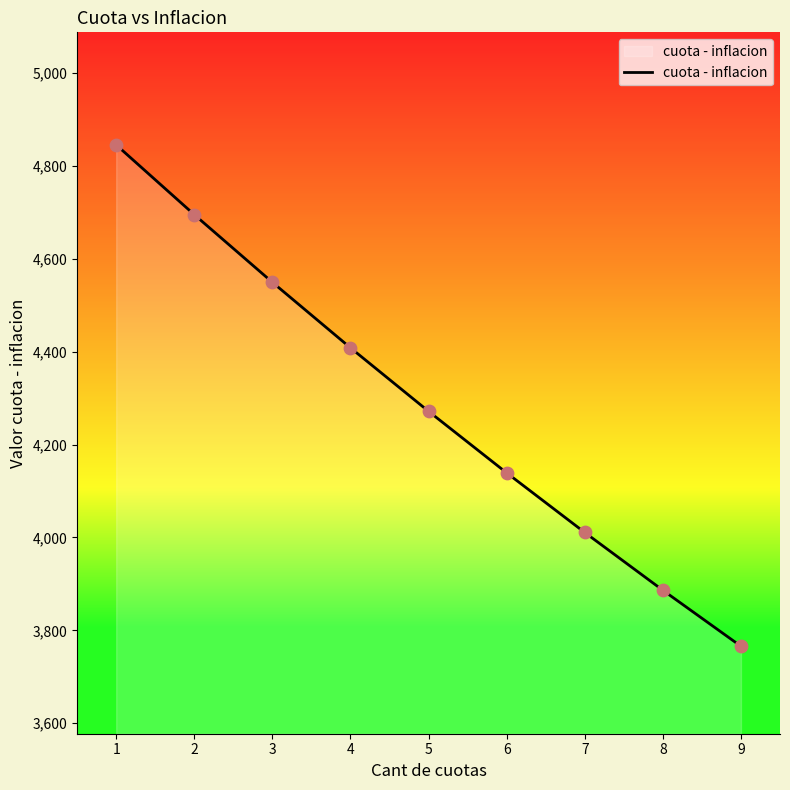

Approximately how many times larger is the value at 7 compared to 1?

0.8